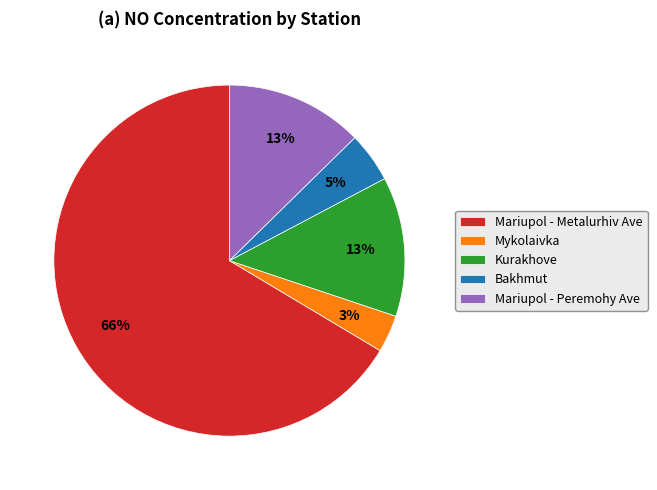

Which category has the biggest portion of the pie?

Mariupol - Metalurhiv Ave